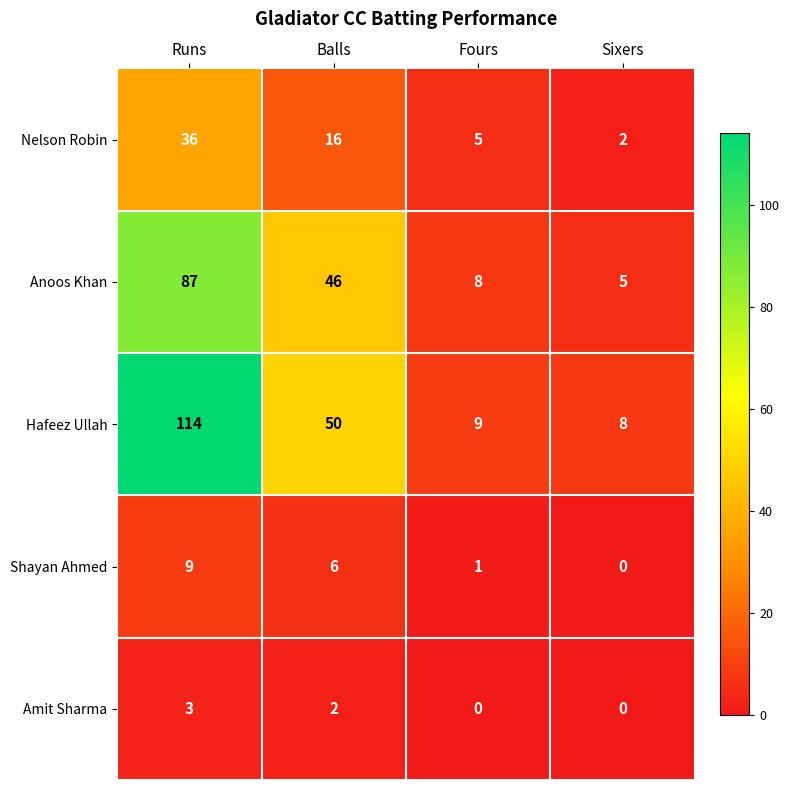

The Amit Sharma series shows 1 at Balls. True or false?

False